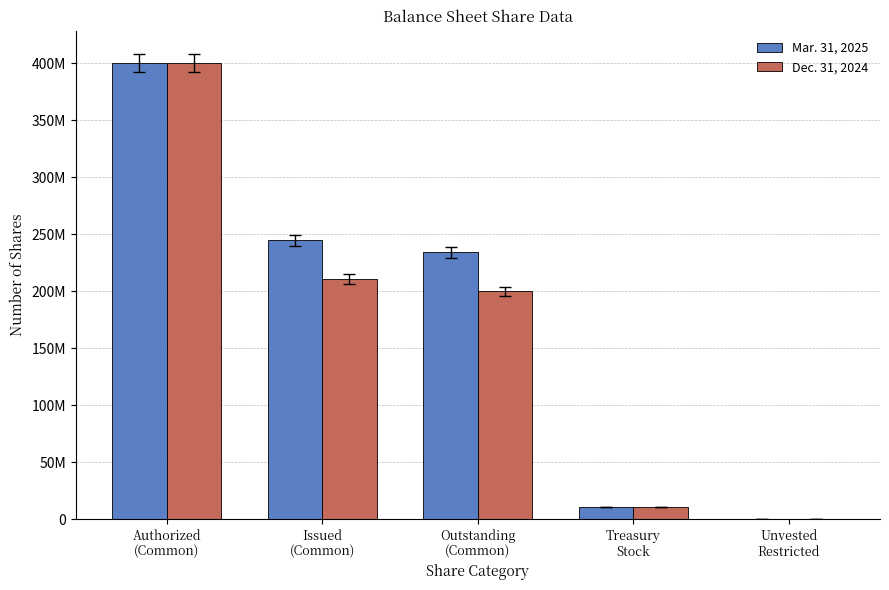

What is the sum of all Mar. 31, 2025 values?

889088790